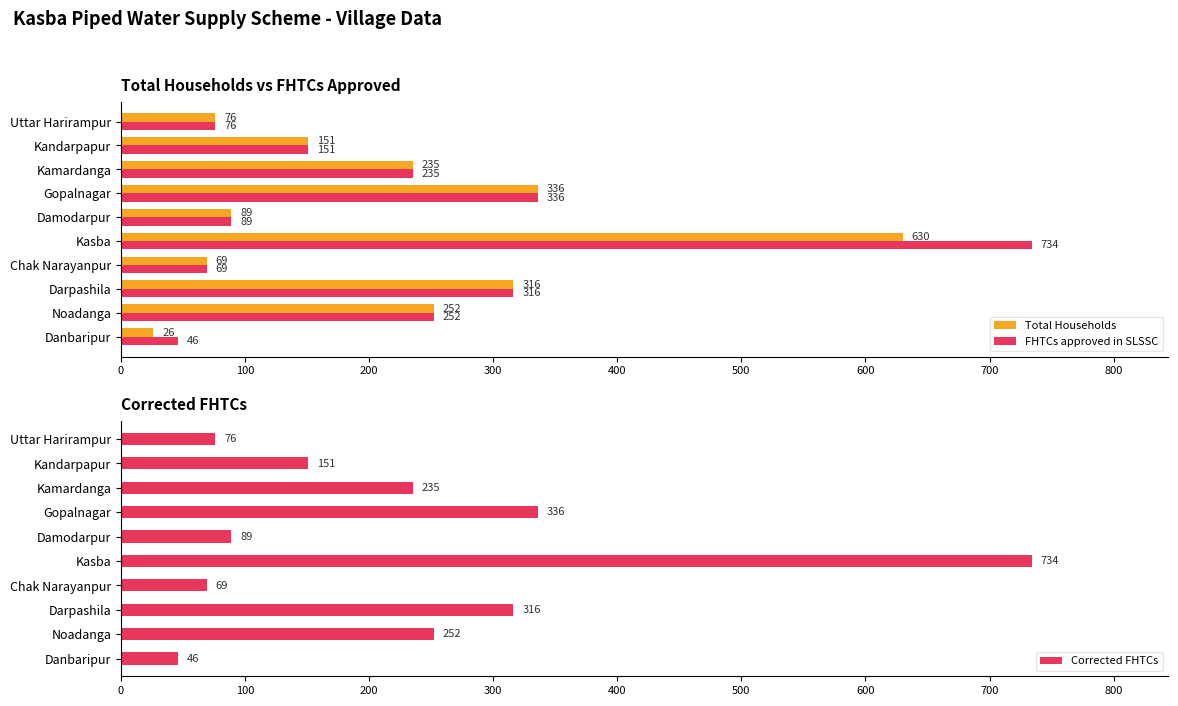

Reading left to right, list all the values displayed in this chart.

Total Households: 26	252	316	69	630	89	336	235	151	76
FHTCs approved in SLSSC: 46	252	316	69	734	89	336	235	151	76
Corrected FHTCs: 46	252	316	69	734	89	336	235	151	76